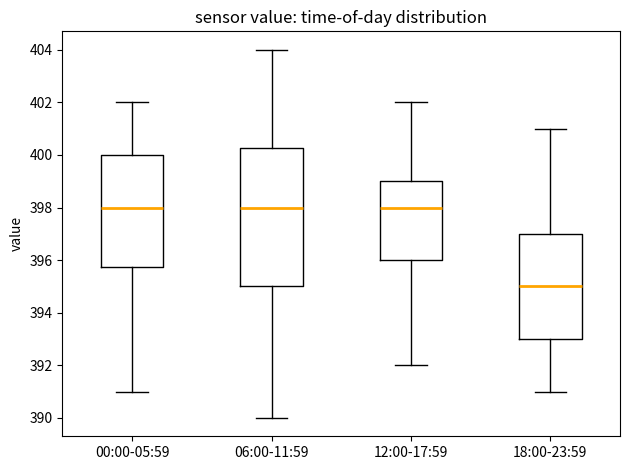

Which box is the tallest, from its lower edge to its upper edge?

06:00-11:59